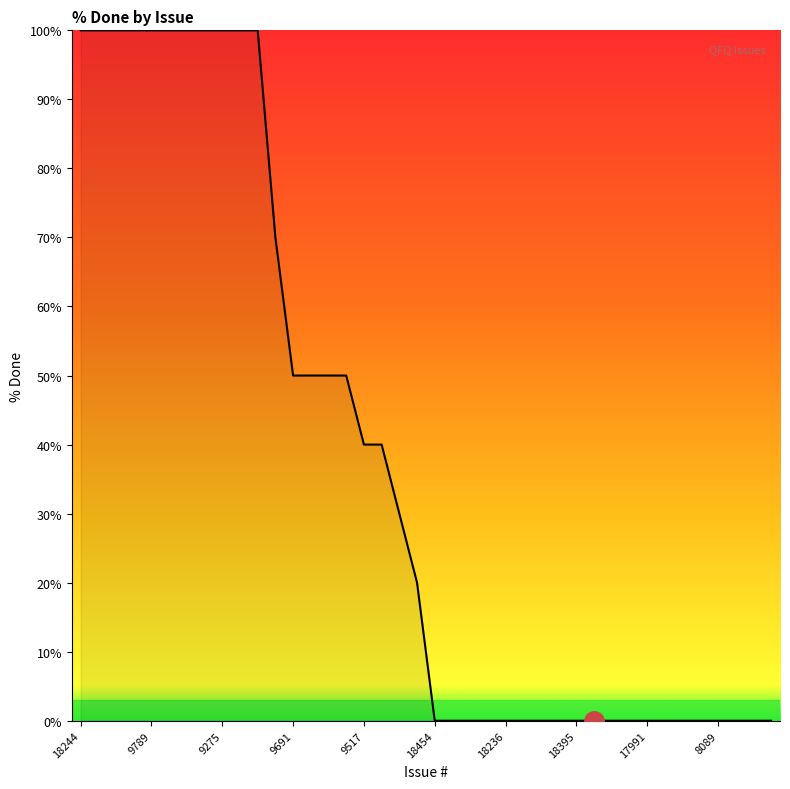

What is the maximum value shown in the chart?

100